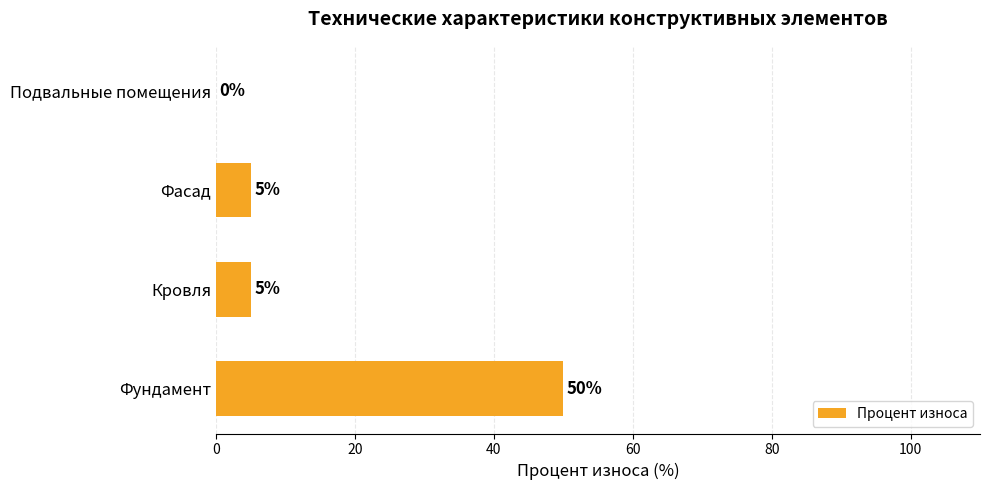

Does the chart contain stacked bars?

No